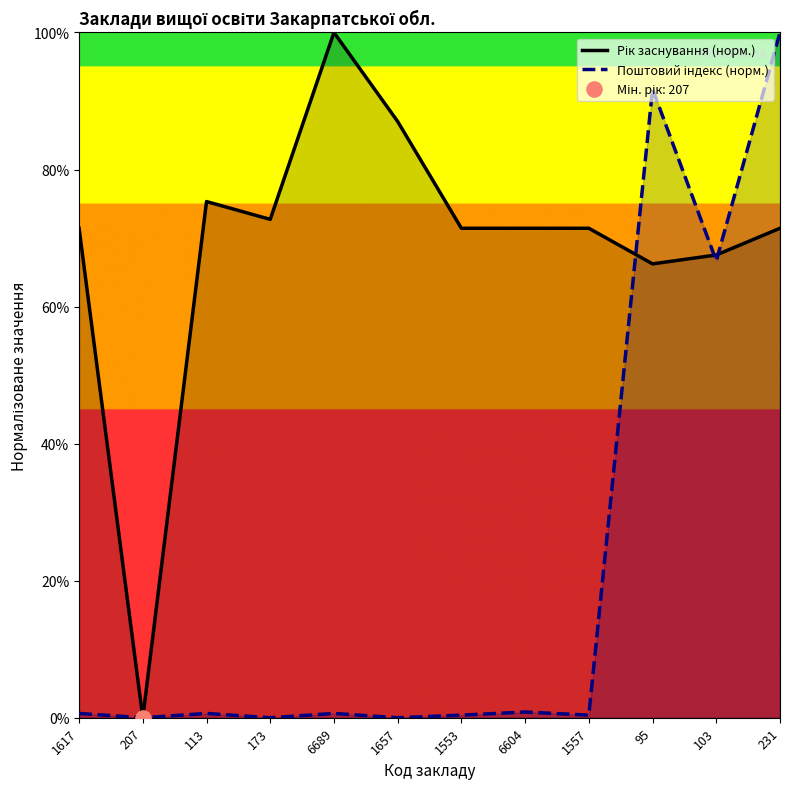

Which series has the widest spread of Y values?

Рік заснування (норм.)